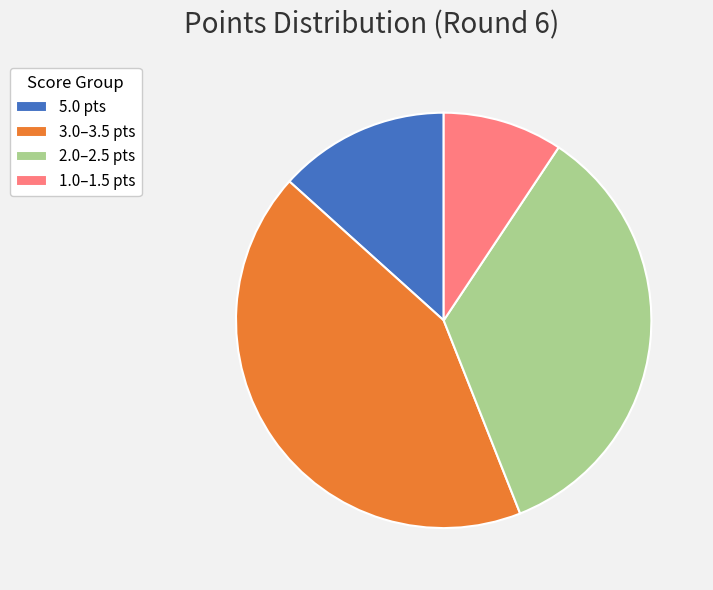

Does any single category account for the majority?

No